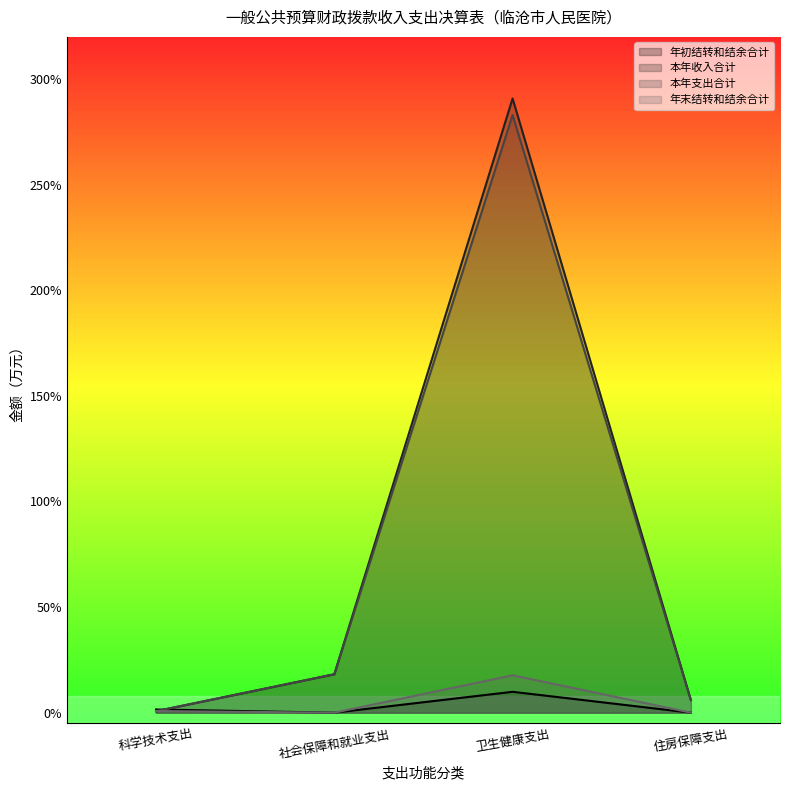

True or false: 本年收入合计 and 本年支出合计 intersect in this chart.

False